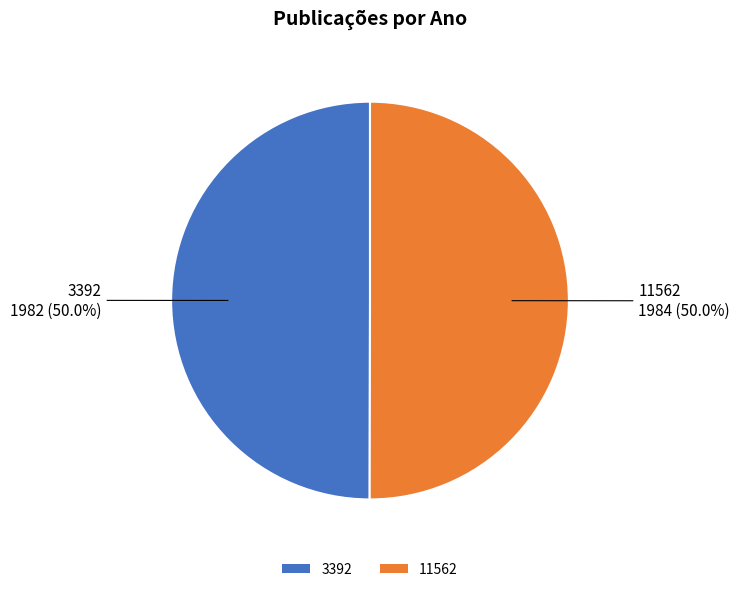

How many segments does this pie chart have?

2